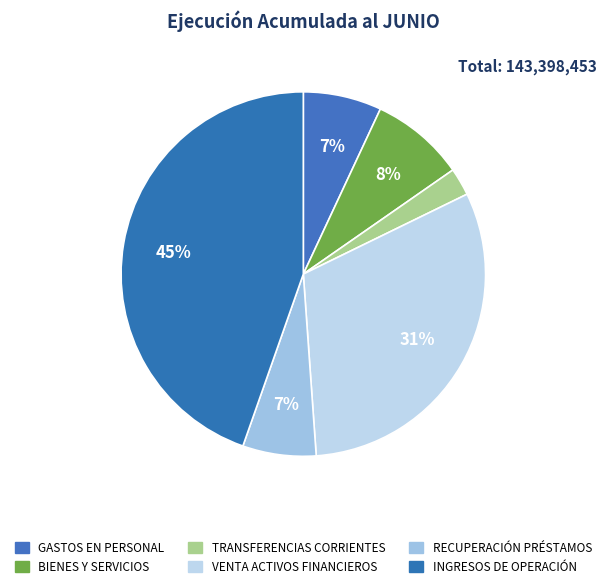

Is INGRESOS DE OPERACIÓN the majority of the pie?

No